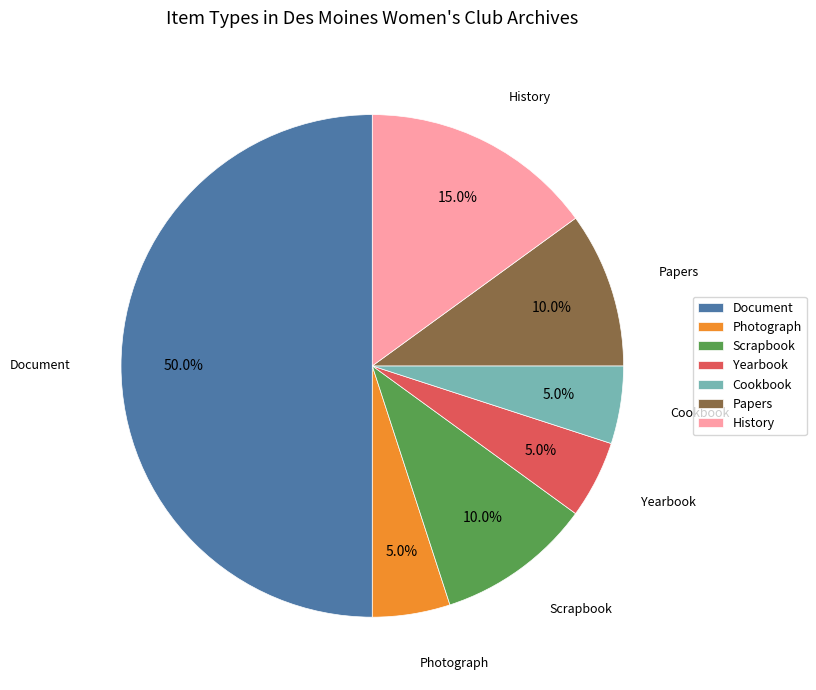

To the nearest percent, what is the difference between the largest and smallest slice percentages?

45%